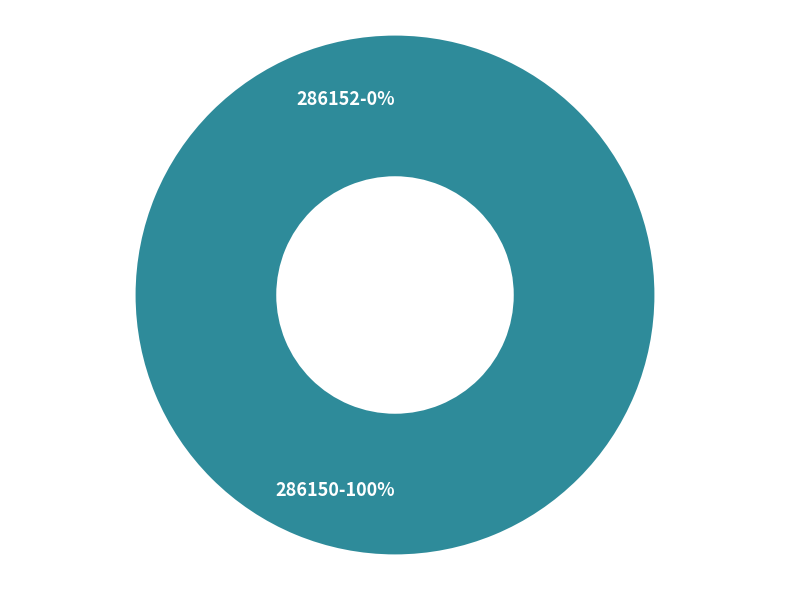

To the nearest percent, what is the combined percentage of 286152 and 286150?

100%